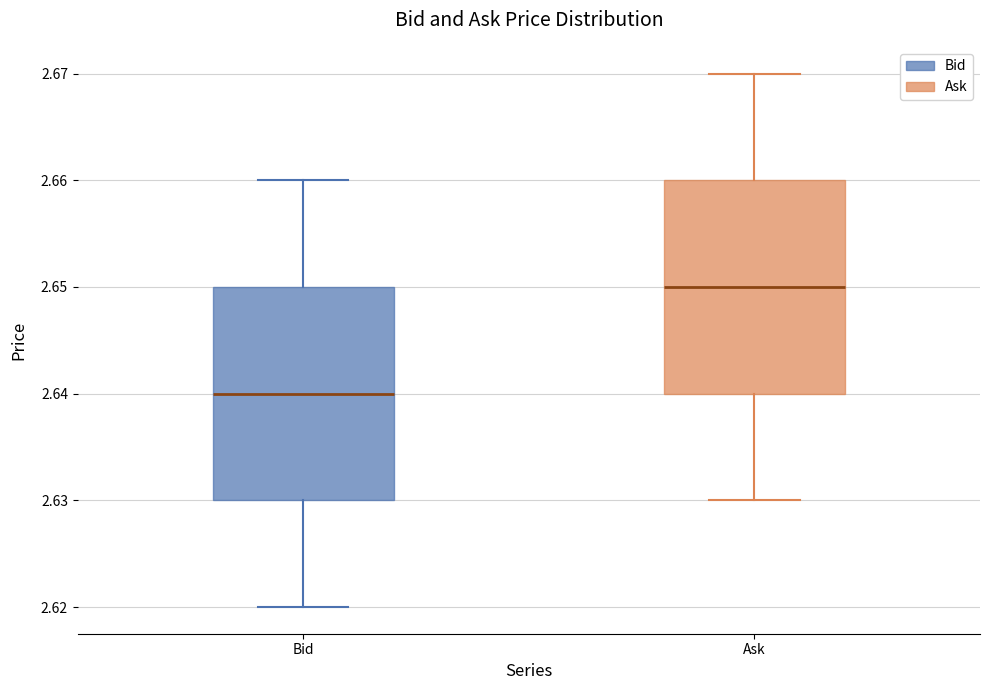

Which box's median line is the lowest?

Bid